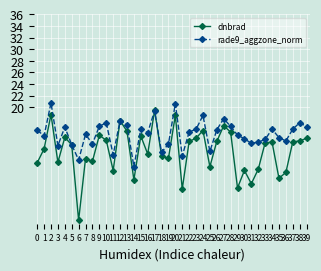

Is it true that dnbrad equals 13.6 at 5?

True